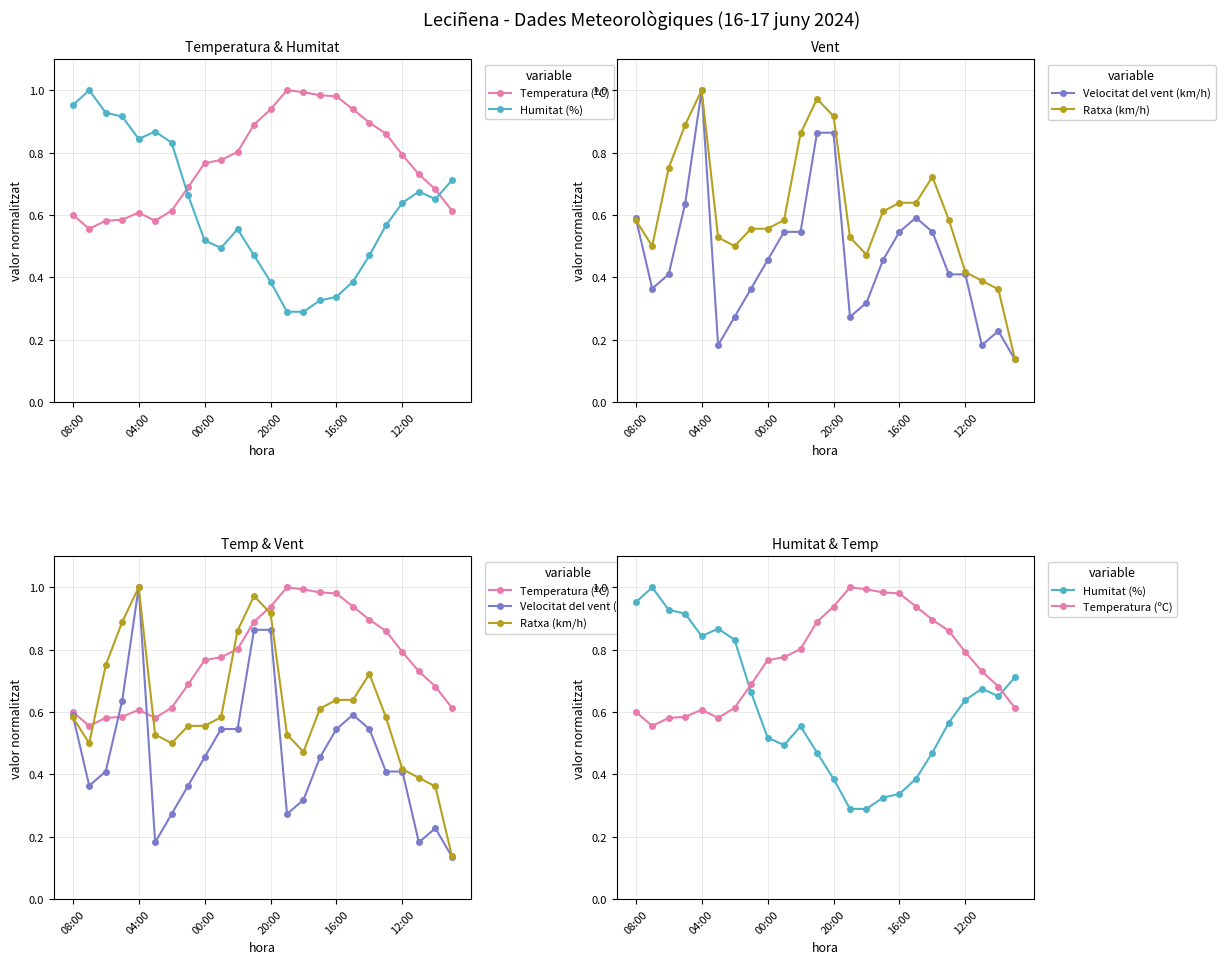

True or false: Humitat (%) has a value of 1.0 at 23.

False